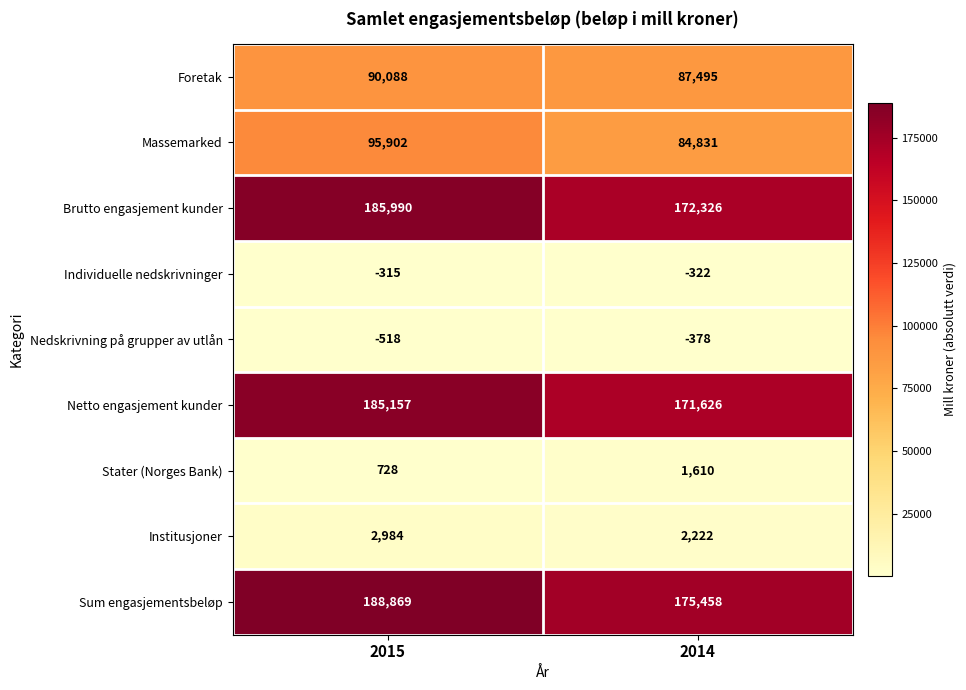

Count the number of categories in the chart.

2